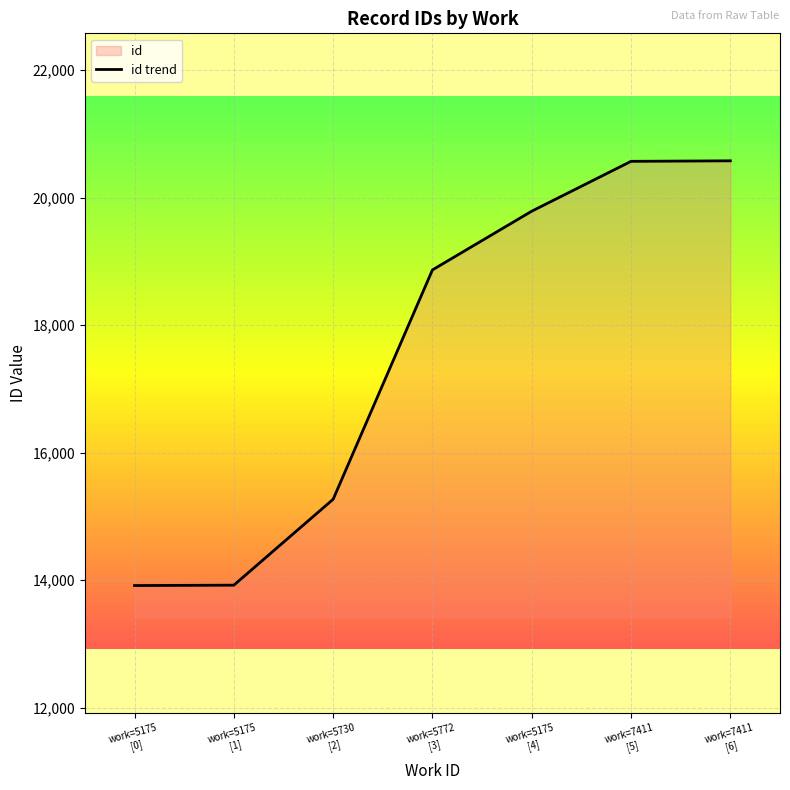

What is the value of the 3rd point from the left?

15269